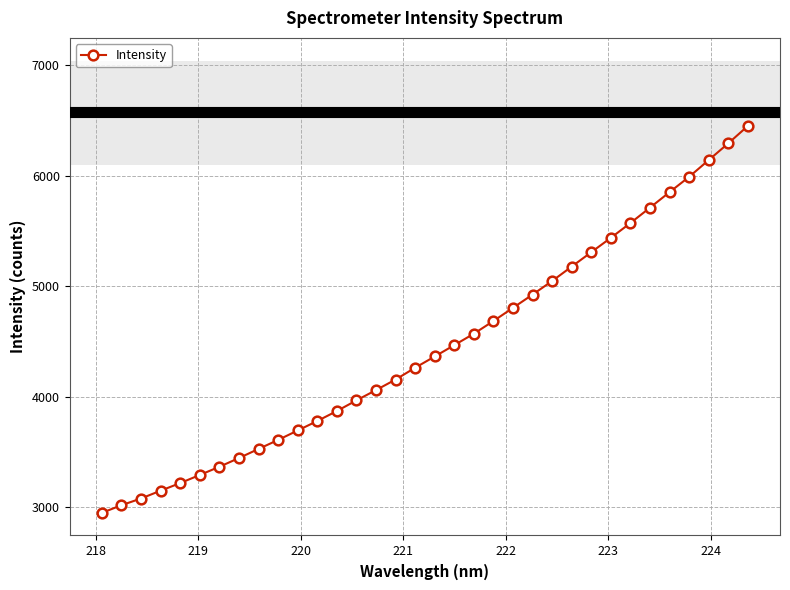

What is the average value?

4449.4